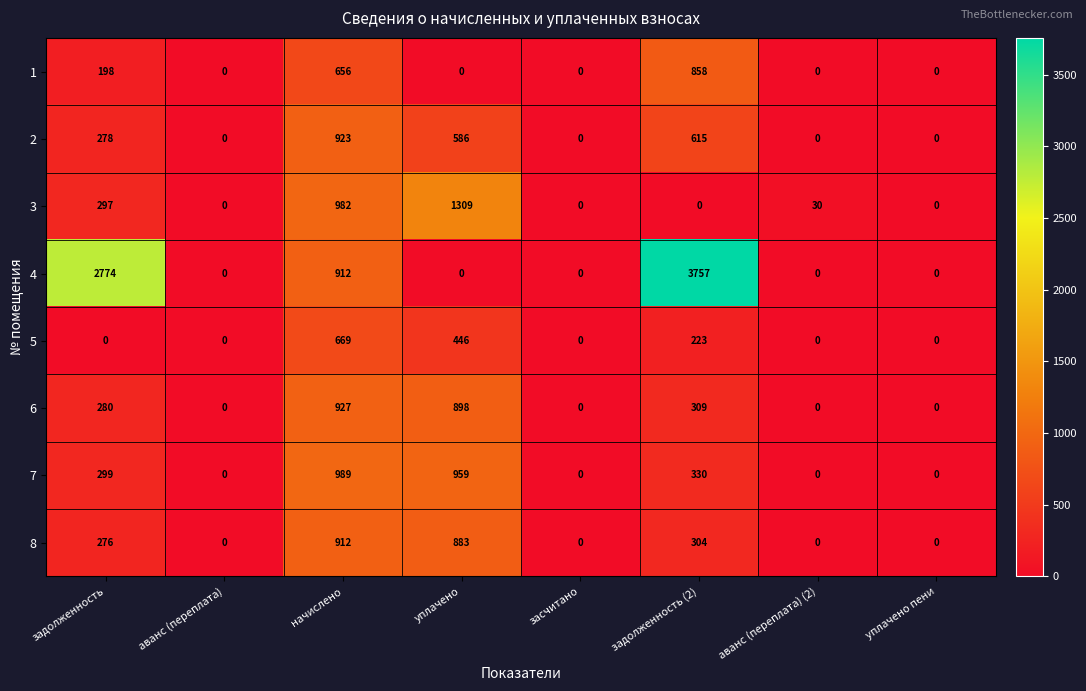

Where is 1 nearest to the value 429?

начислено